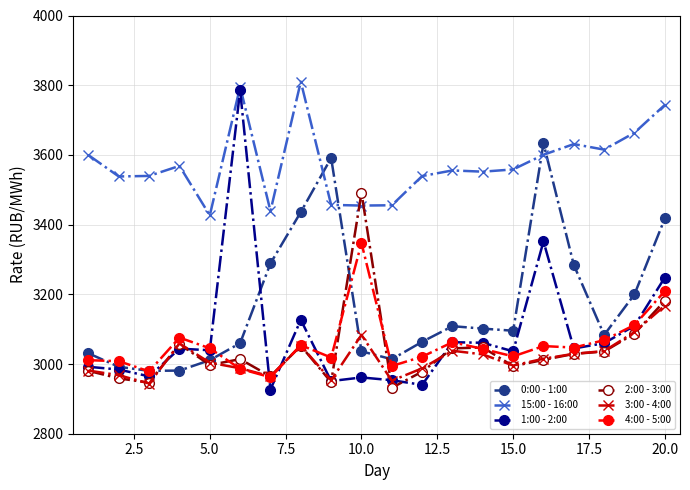

What is the value of the 0:00 - 1:00 point at the 14th from the left?

3101.6